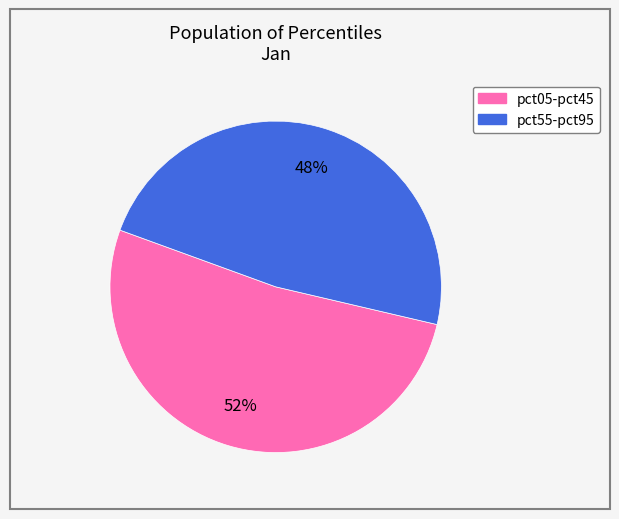

To the nearest percent, what is the difference between the largest and smallest slice percentages?

4%